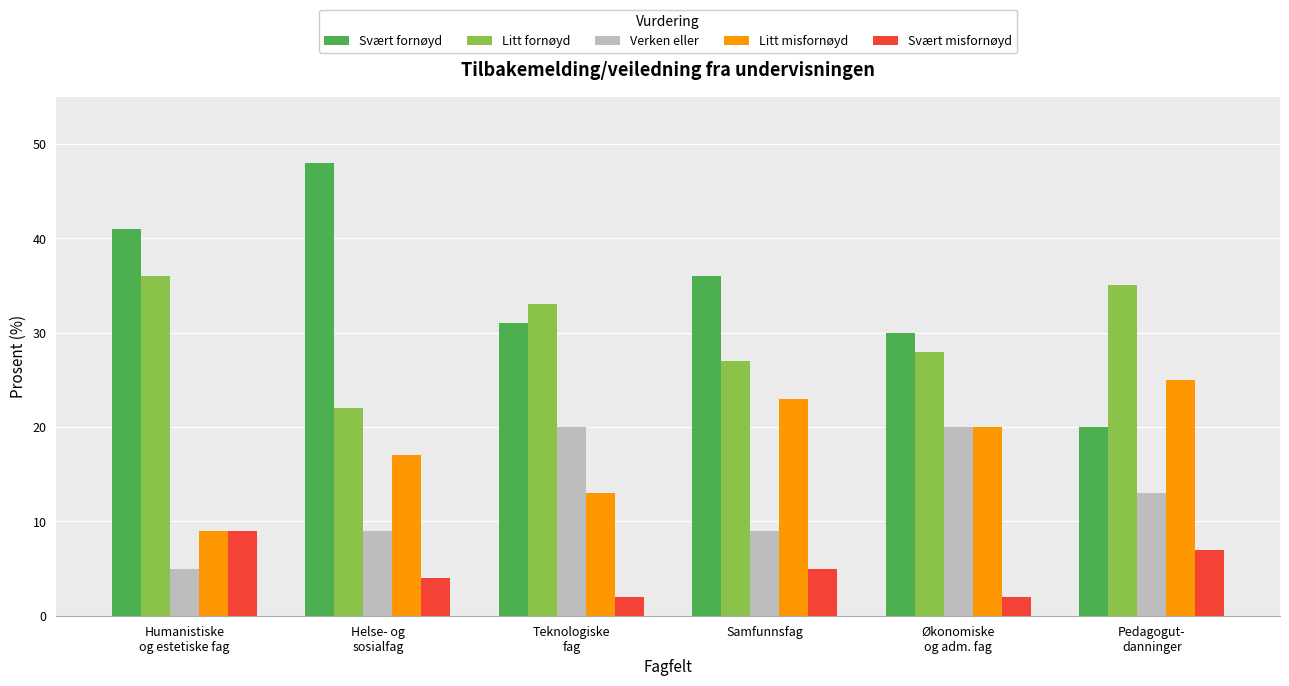

Reading left to right, extract all data points from this chart.

Svært fornøyd: Humanistiske
og estetiske fag=41	Helse- og
sosialfag=48	Teknologiske
fag=31	Samfunnsfag=36	Økonomiske
og adm. fag=30	Pedagogut-
danninger=20
Litt fornøyd: Humanistiske
og estetiske fag=36	Helse- og
sosialfag=22	Teknologiske
fag=33	Samfunnsfag=27	Økonomiske
og adm. fag=28	Pedagogut-
danninger=35
Verken eller: Humanistiske
og estetiske fag=5	Helse- og
sosialfag=9	Teknologiske
fag=20	Samfunnsfag=9	Økonomiske
og adm. fag=20	Pedagogut-
danninger=13
Litt misfornøyd: Humanistiske
og estetiske fag=9	Helse- og
sosialfag=17	Teknologiske
fag=13	Samfunnsfag=23	Økonomiske
og adm. fag=20	Pedagogut-
danninger=25
Svært misfornøyd: Humanistiske
og estetiske fag=9	Helse- og
sosialfag=4	Teknologiske
fag=2	Samfunnsfag=5	Økonomiske
og adm. fag=2	Pedagogut-
danninger=7